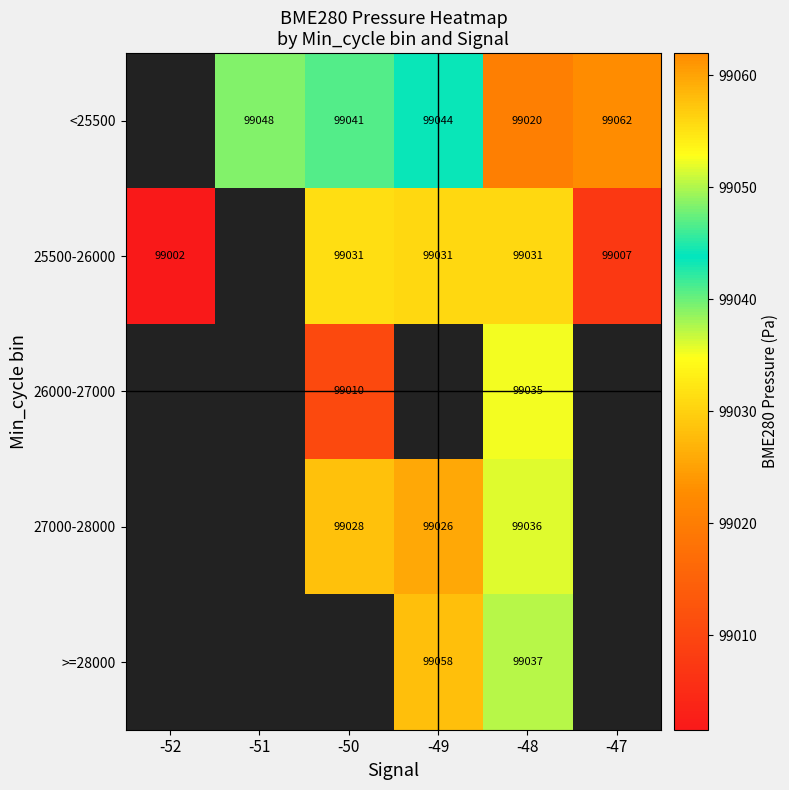

Count the number of data series in this chart.

5